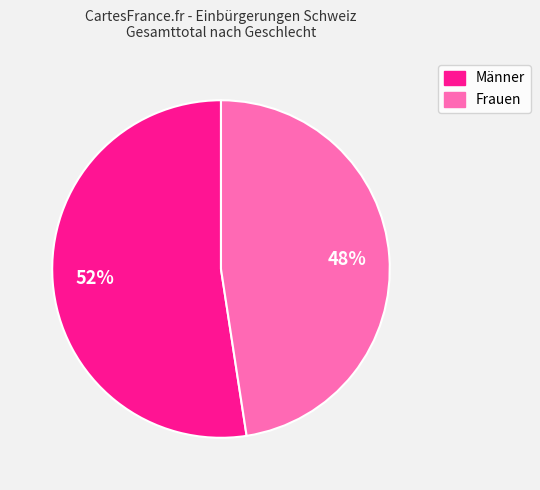

What is the smallest slice in the pie chart?

Frauen